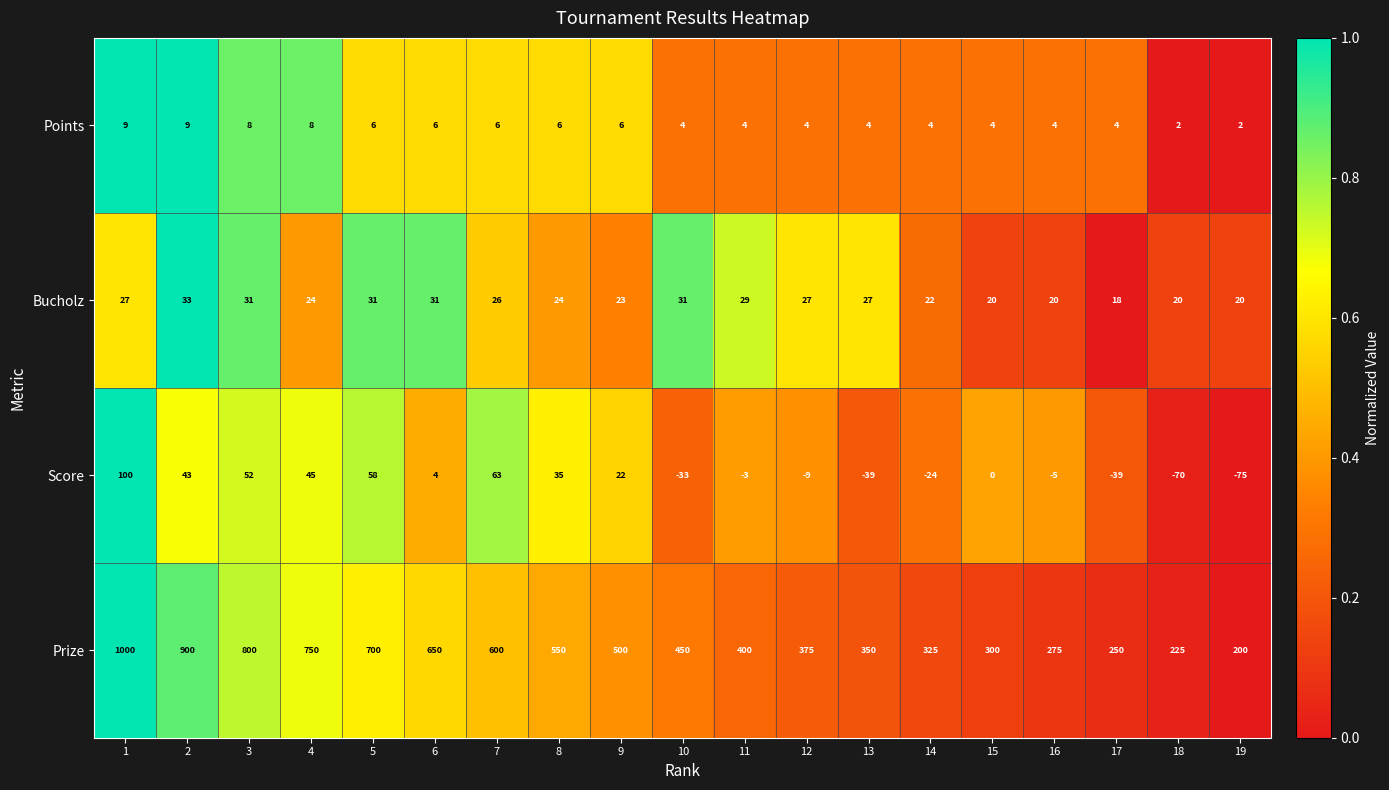

The Score series shows -75 at 19. True or false?

True